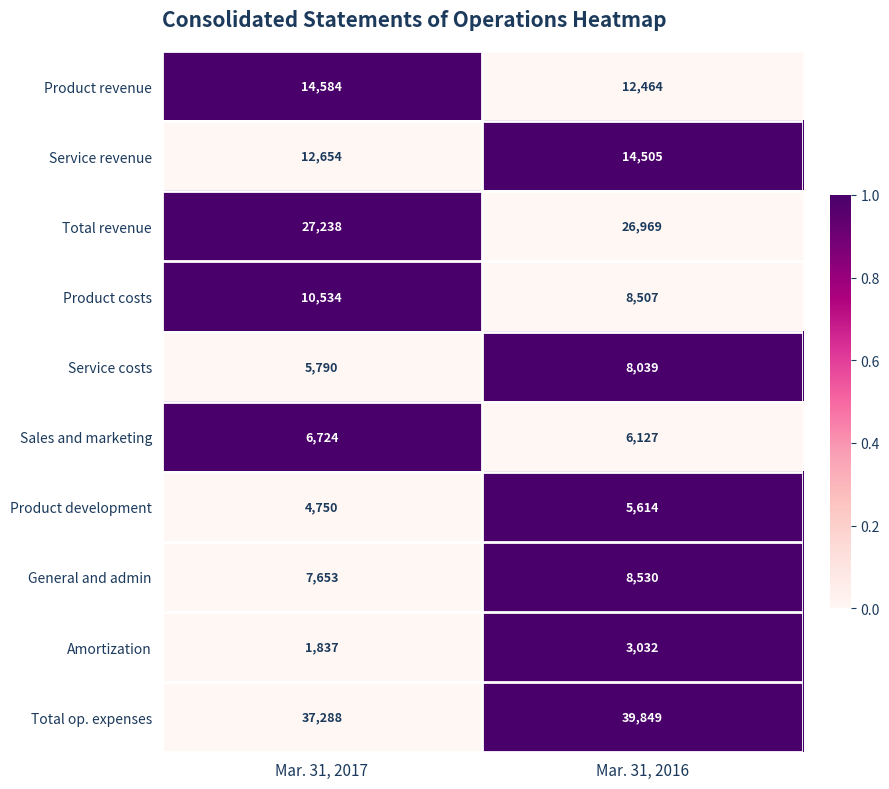

Count the number of data series in this chart.

10